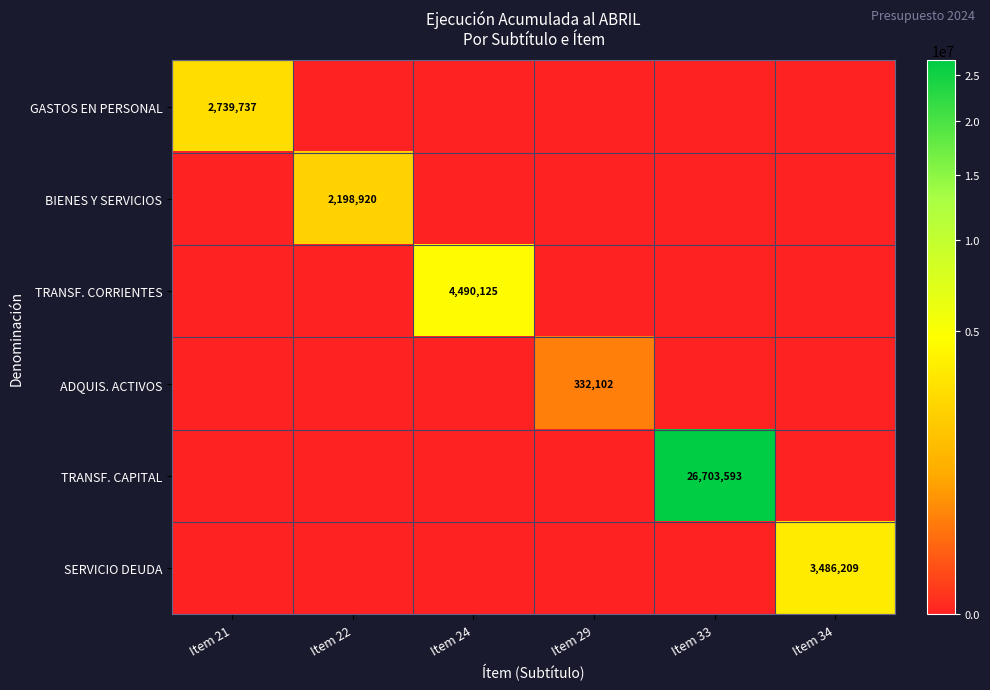

What is the spread (max minus min) of values at Item 22?

2198920